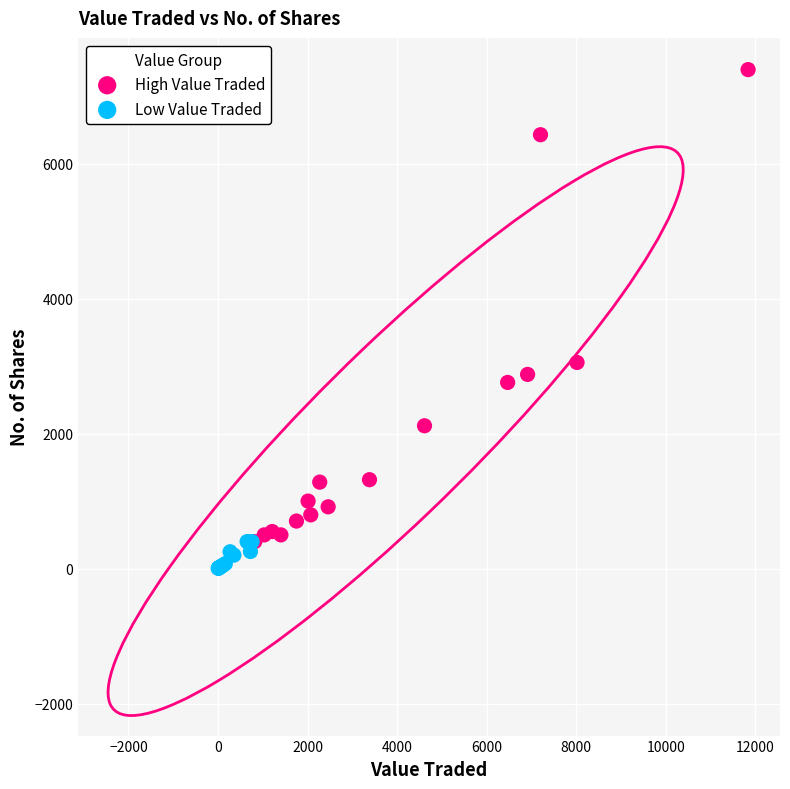

Which series has the widest spread of Y values?

High Value Traded